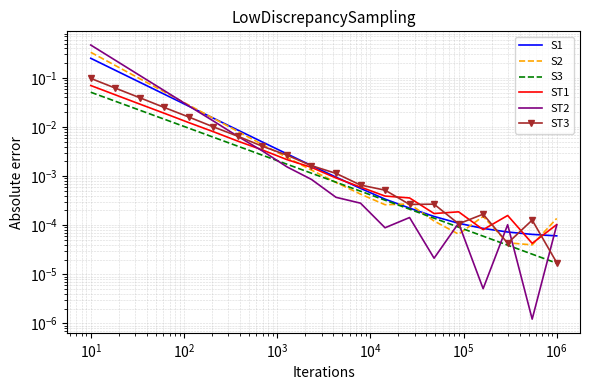

Is the value of S2 at $\mathdefault{10^{5}}$ greater than the value of ST1 at $\mathdefault{10^{2}}$?

No